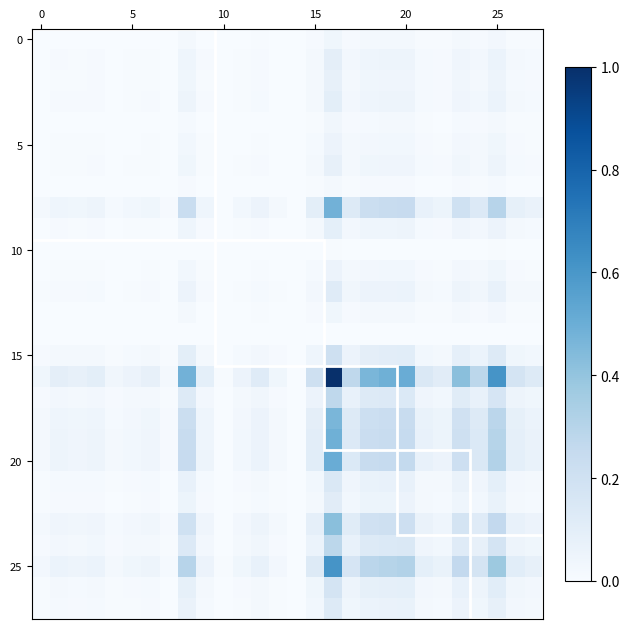

What is the greatest value displayed?

1.0